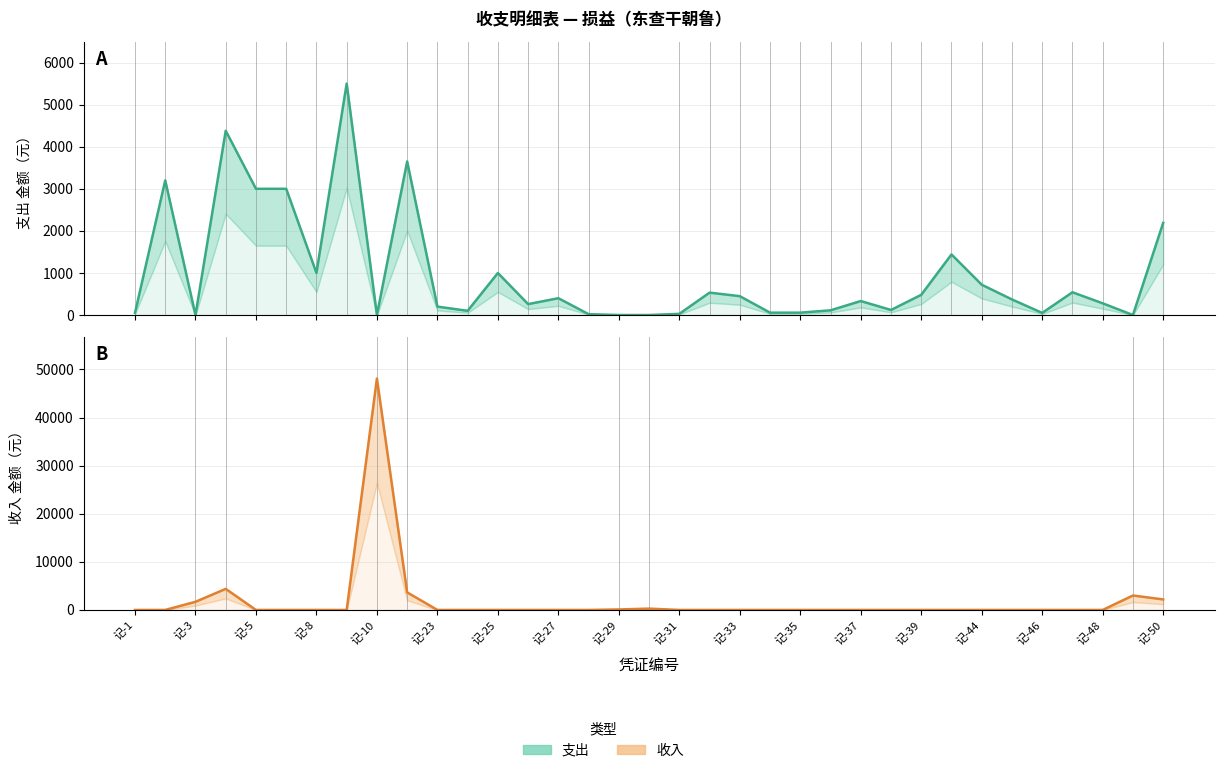

What value does the 收入 series have at 记-10?

48113.0